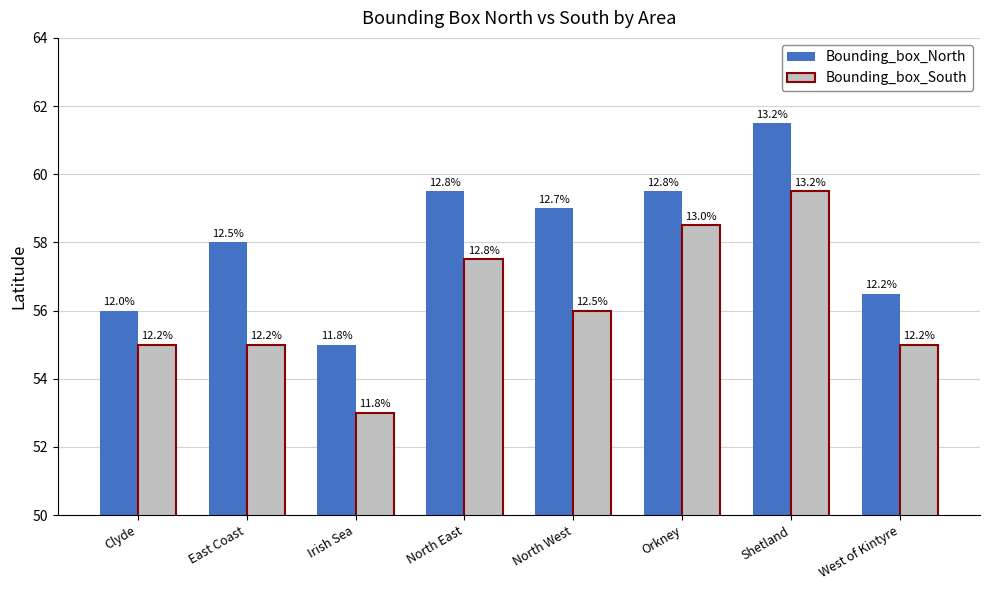

How many groups of bars are there?

8